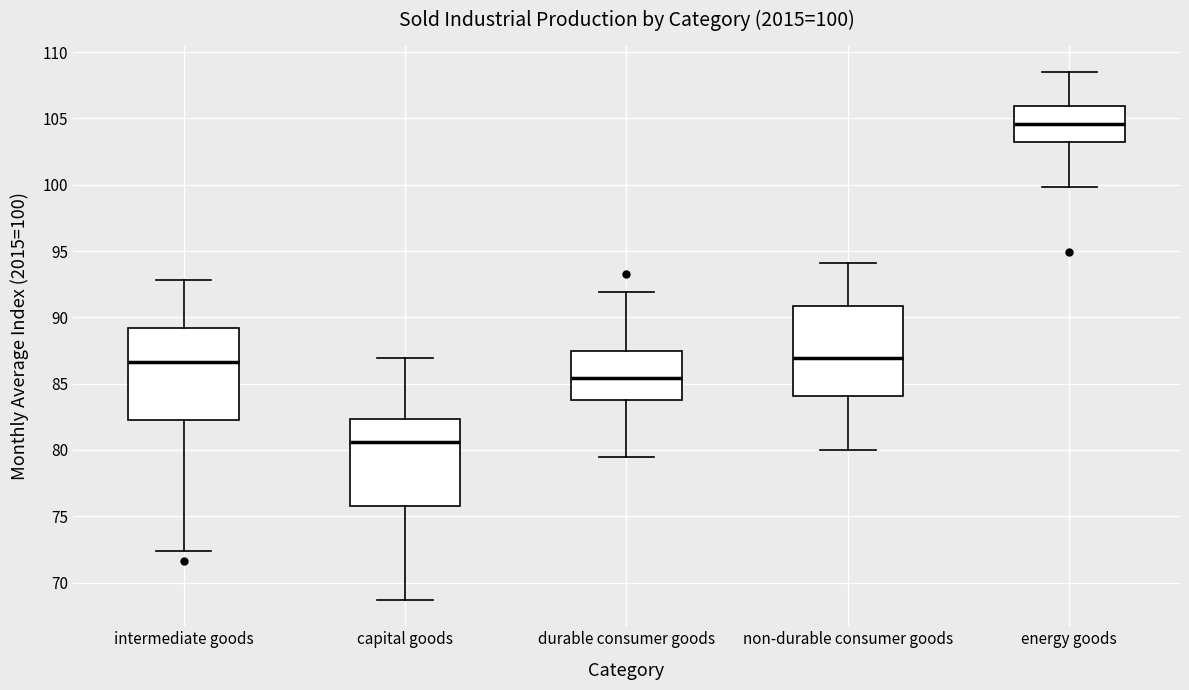

Which box's median line is the highest?

energy goods